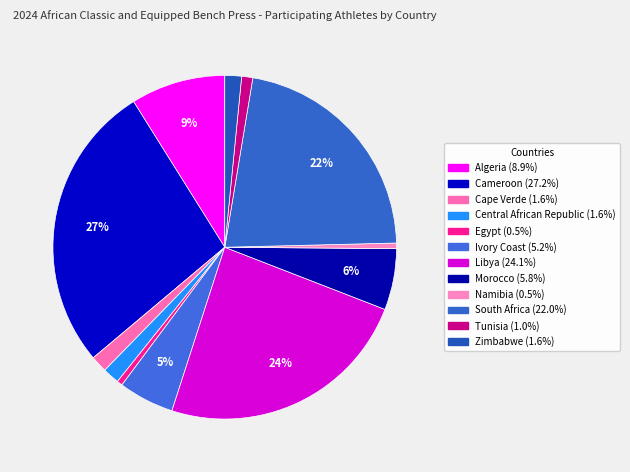

Which category has the biggest portion of the pie?

Cameroon